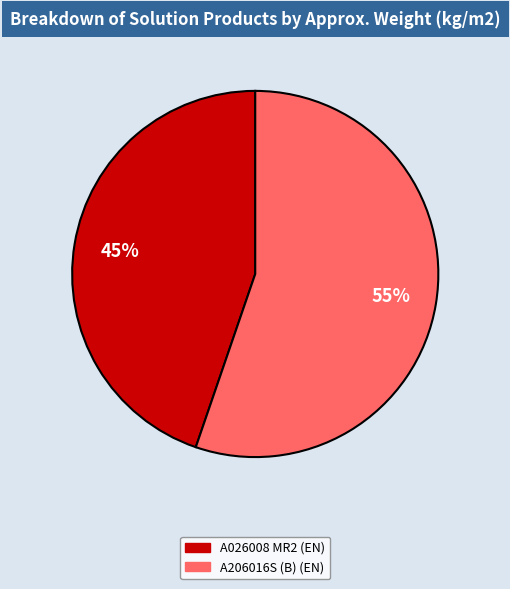

What is the majority slice?

A206016S (B) (EN)